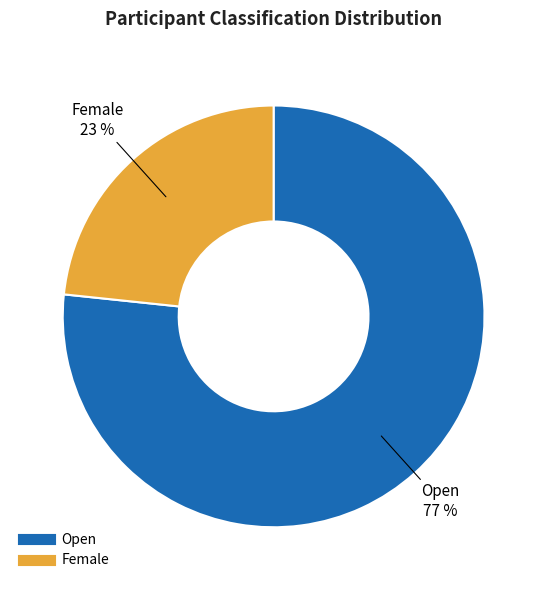

Is it true that Open is 64% of the pie?

False